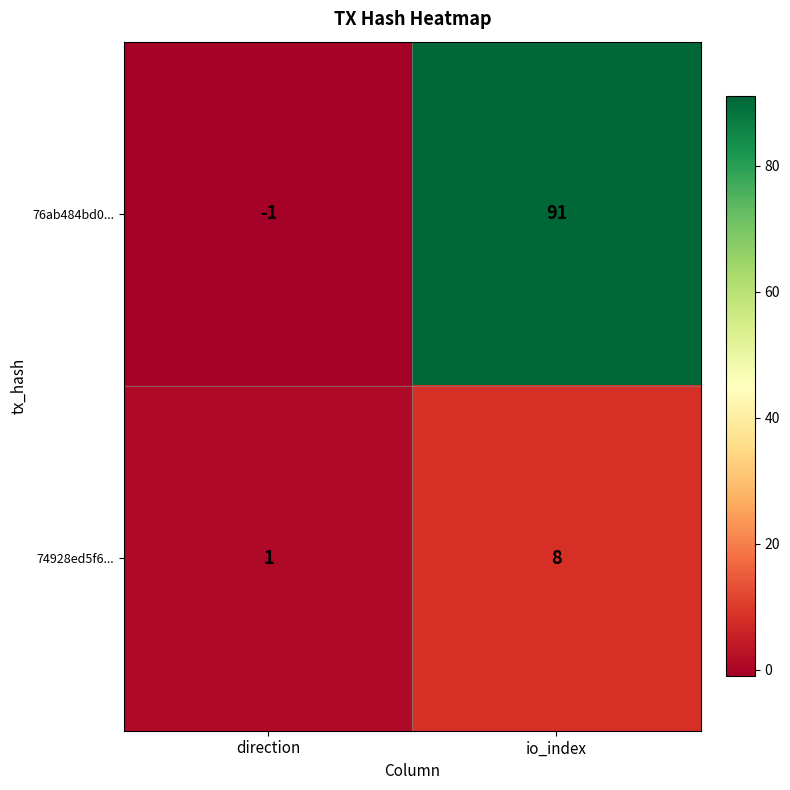

What is the greatest value displayed?

91